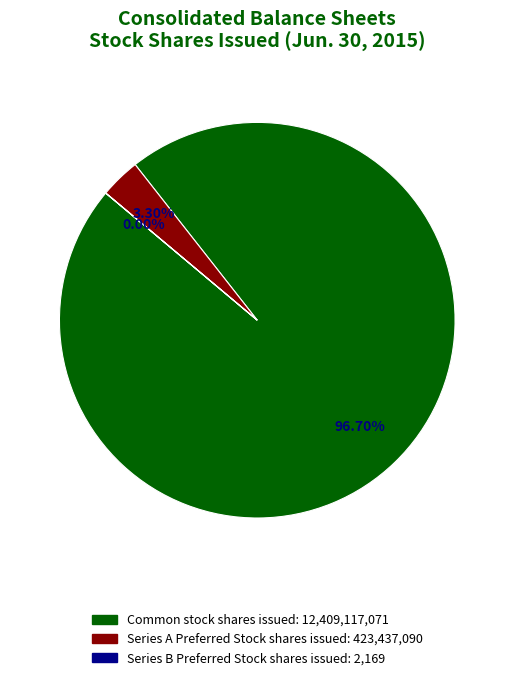

Rank the categories by value from highest to lowest.

Common stock shares issued, Series A Preferred Stock shares issued, Series B Preferred Stock shares issued